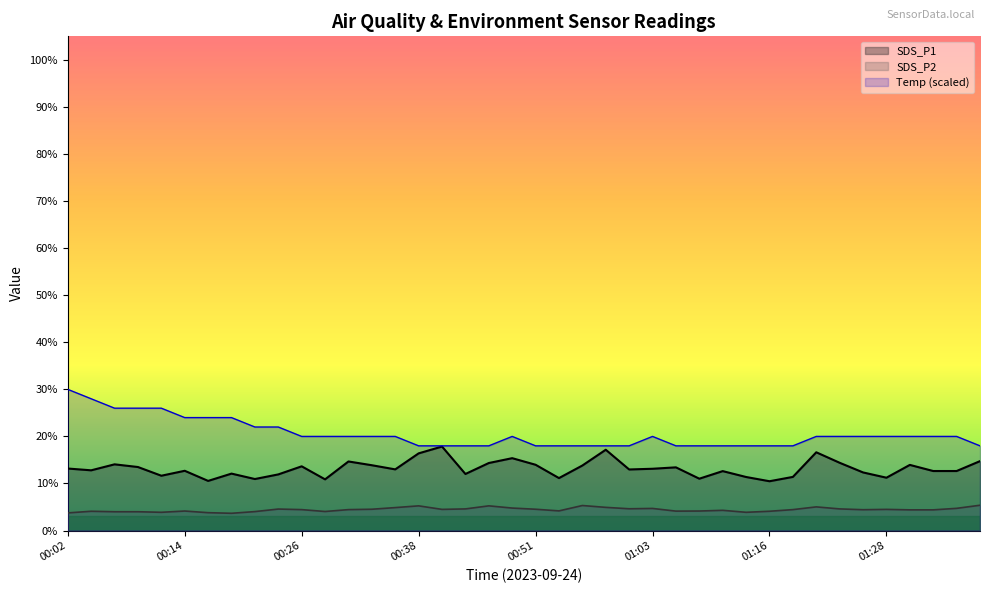

True or false: SDS_P1 has a value of 13.8 at 00:56.

True